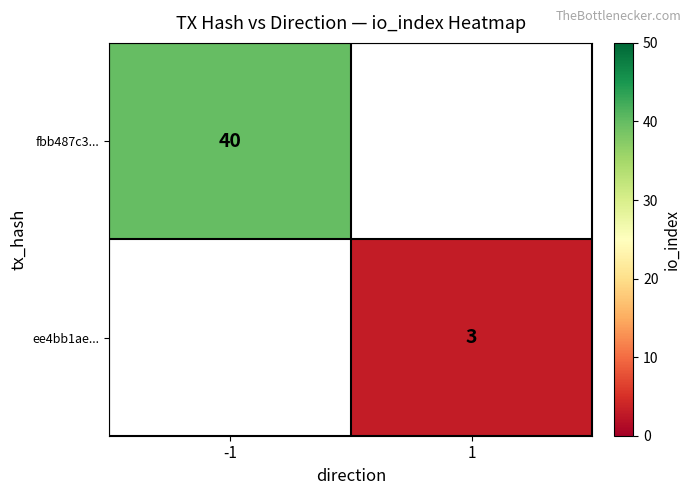

Is it true that ee4bb1ae... equals 3 at 1?

True